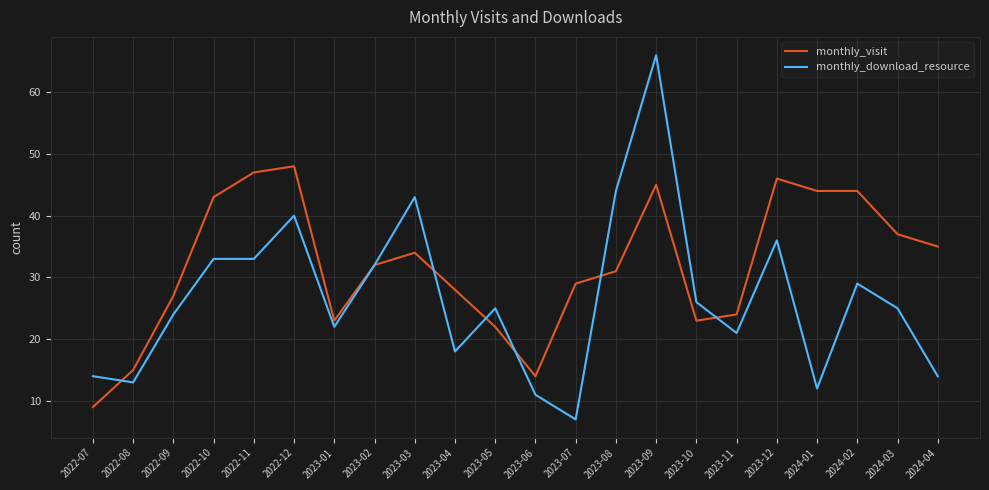

Between 2023-03 and 2023-04, which series saw the biggest shift?

monthly_download_resource